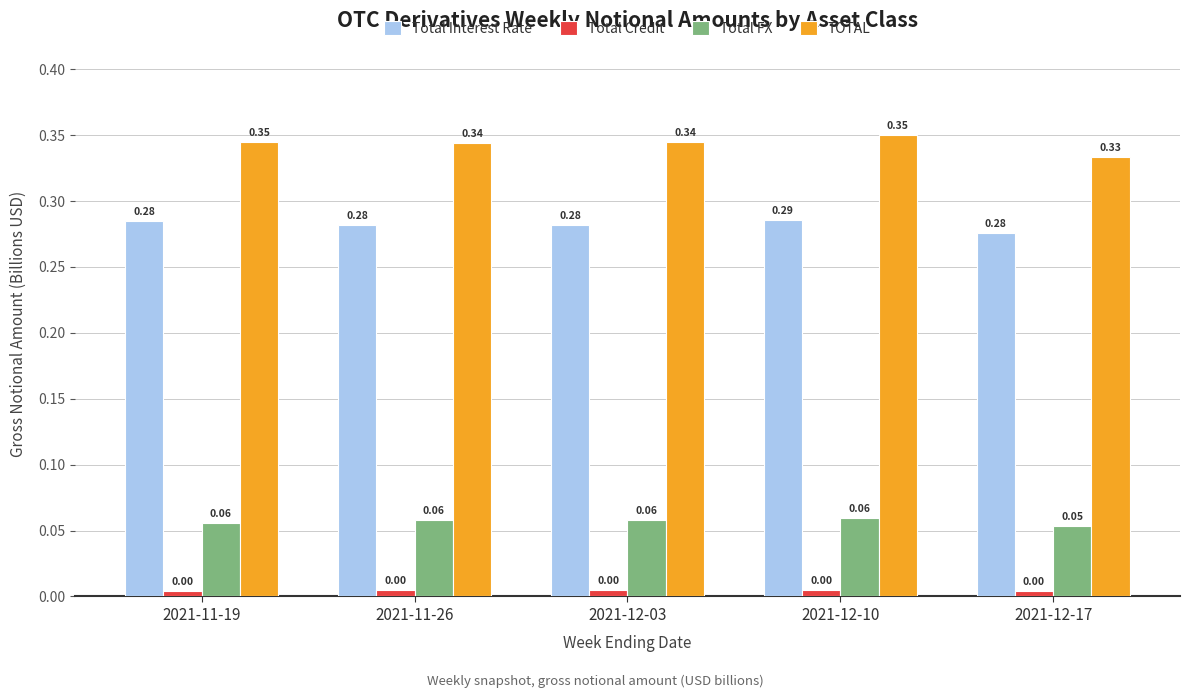

List the series in order of their peak value, lowest first.

Total Credit, Total FX, Total Interest Rate, TOTAL